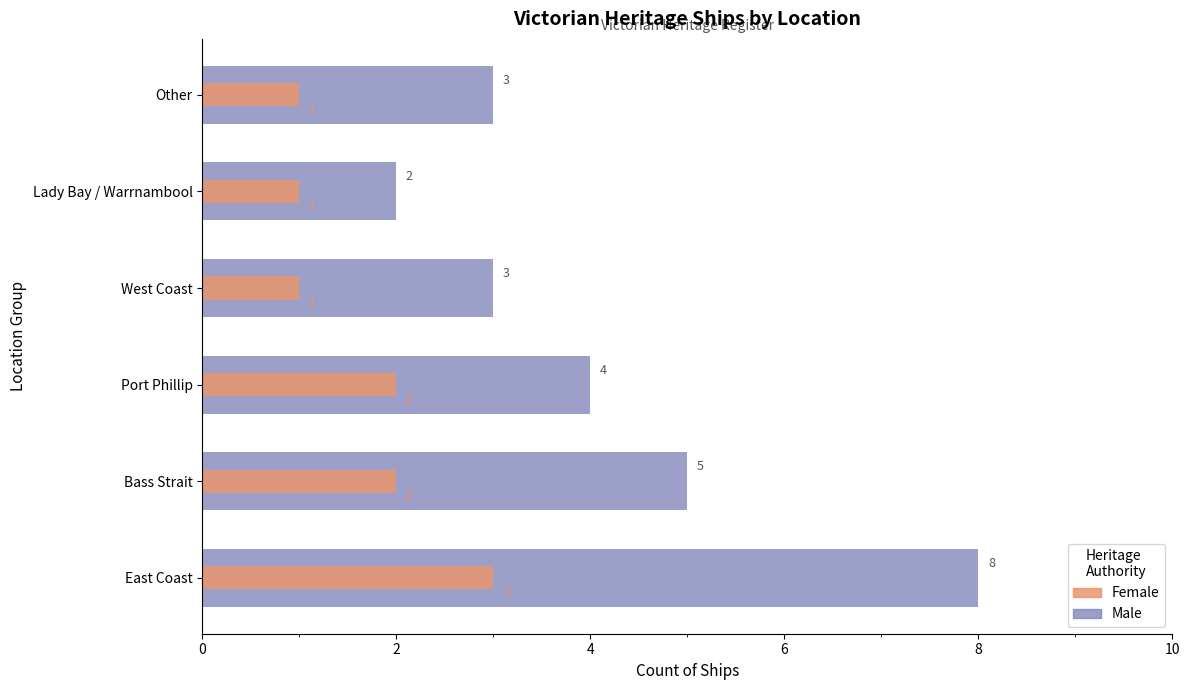

Count the Male values in the range 3 to 5.

4